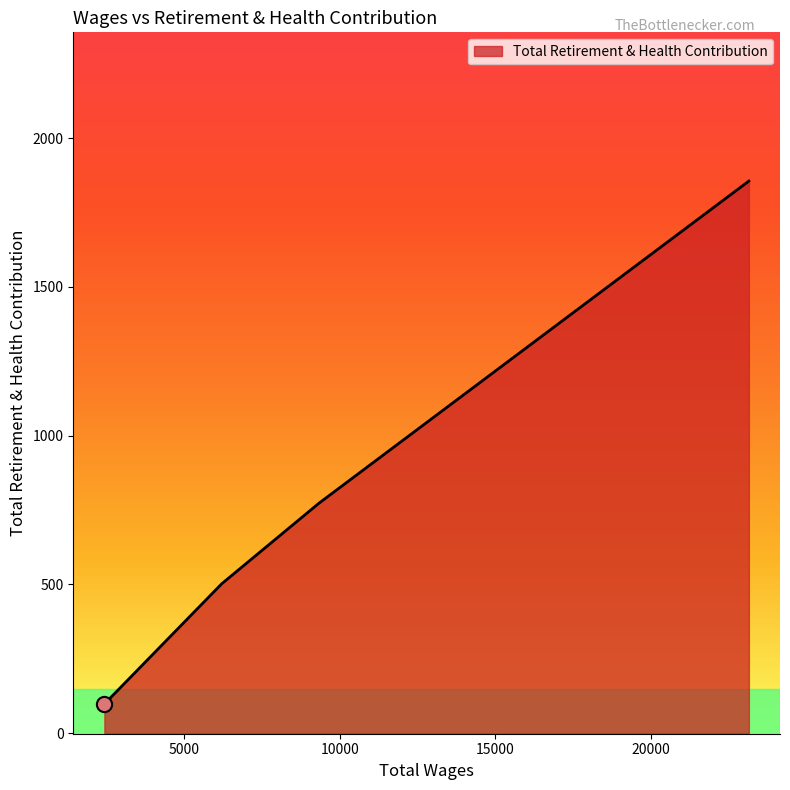

True or false: there are more than 2 points higher than both neighbors.

False